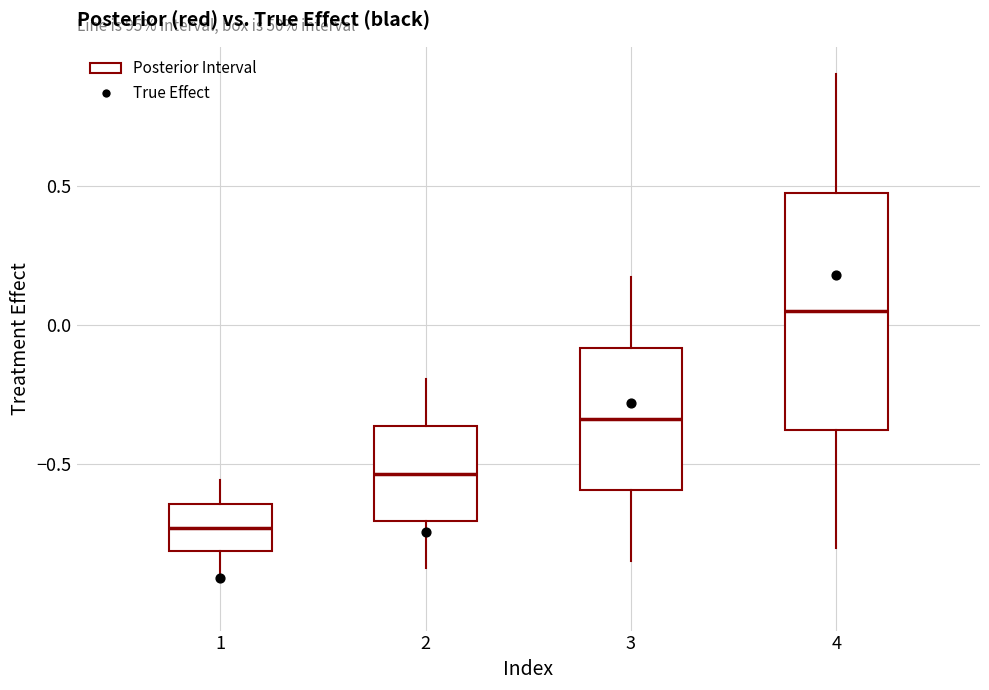

Which box is the tallest, from its lower edge to its upper edge?

4